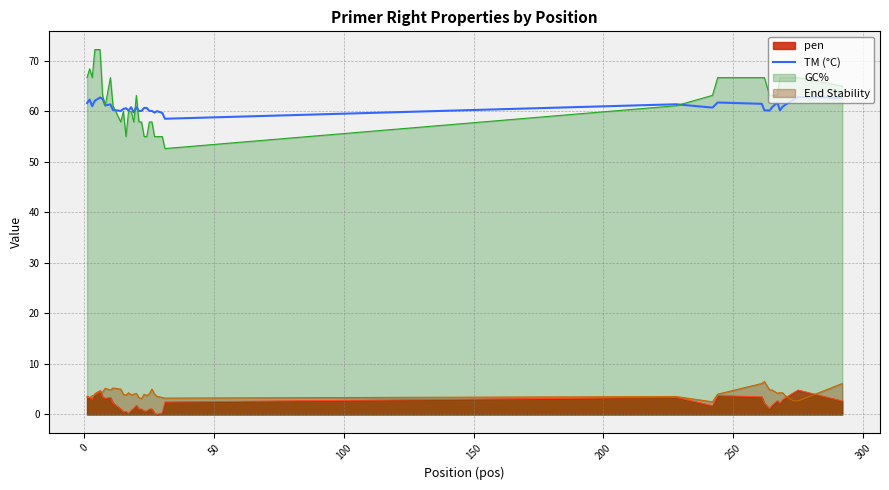

True or false: GC% and End Stability intersect in this chart.

False